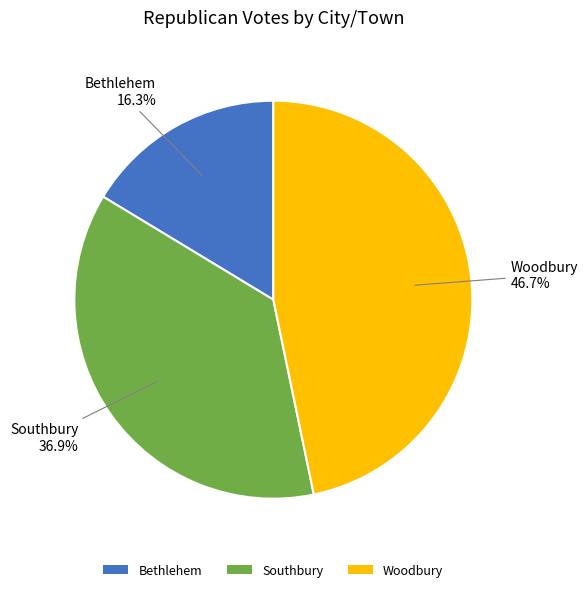

What portion of the pie excludes Southbury?

63.1%